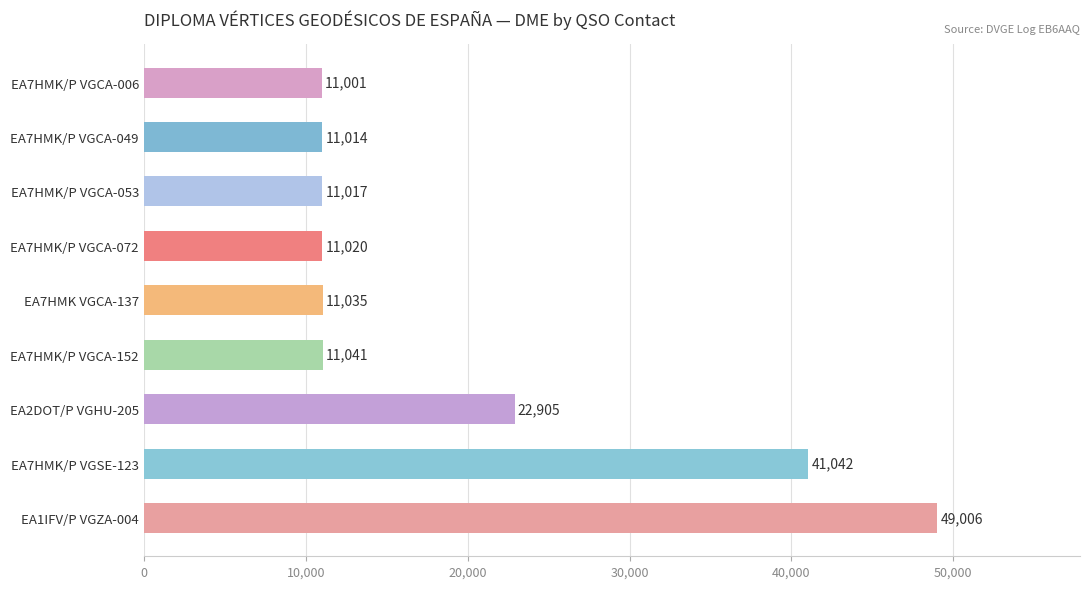

What is the average value?

19898